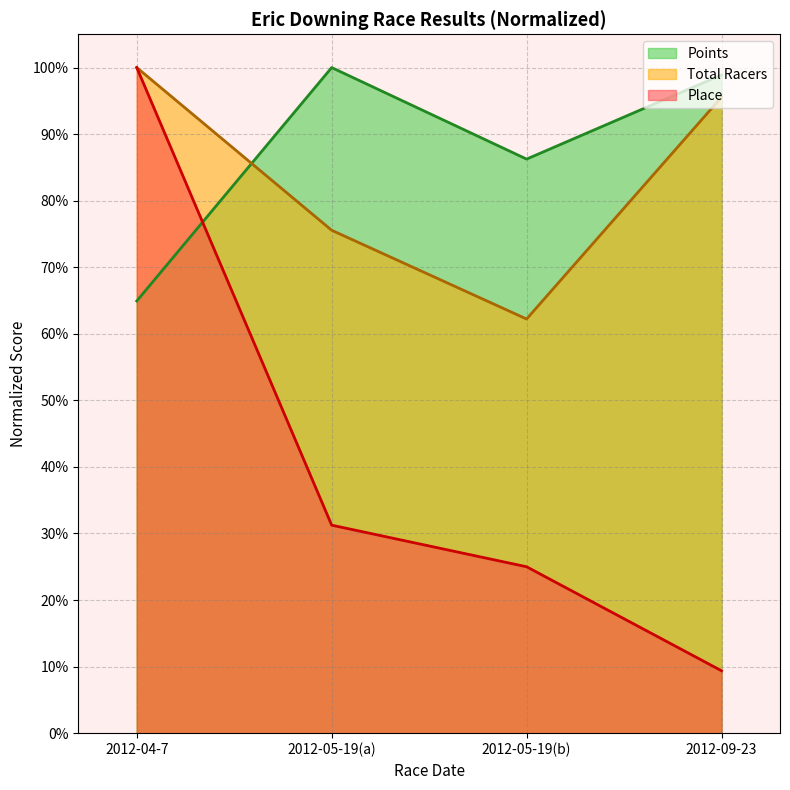

After their last crossing, which series has the higher values: Points or Total Racers?

Points